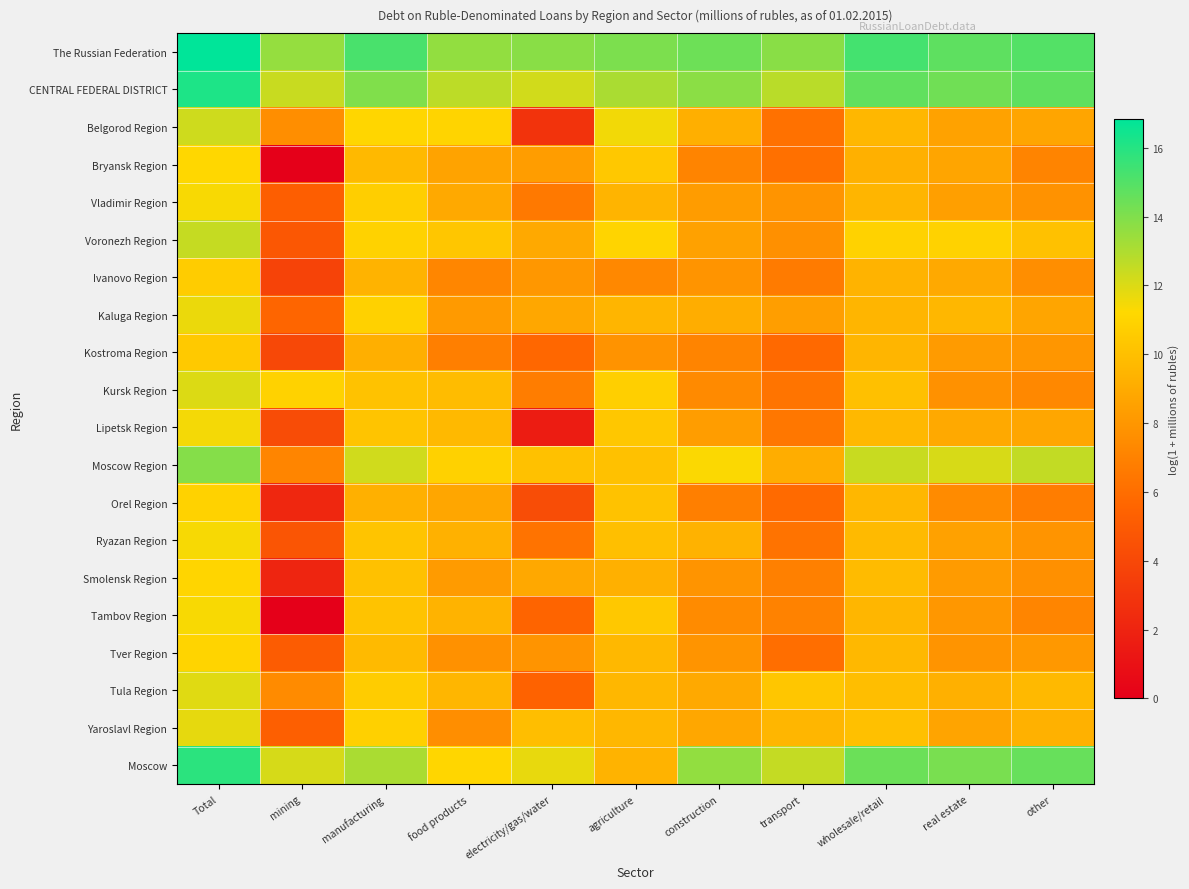

Between real estate and other, which is larger?

other